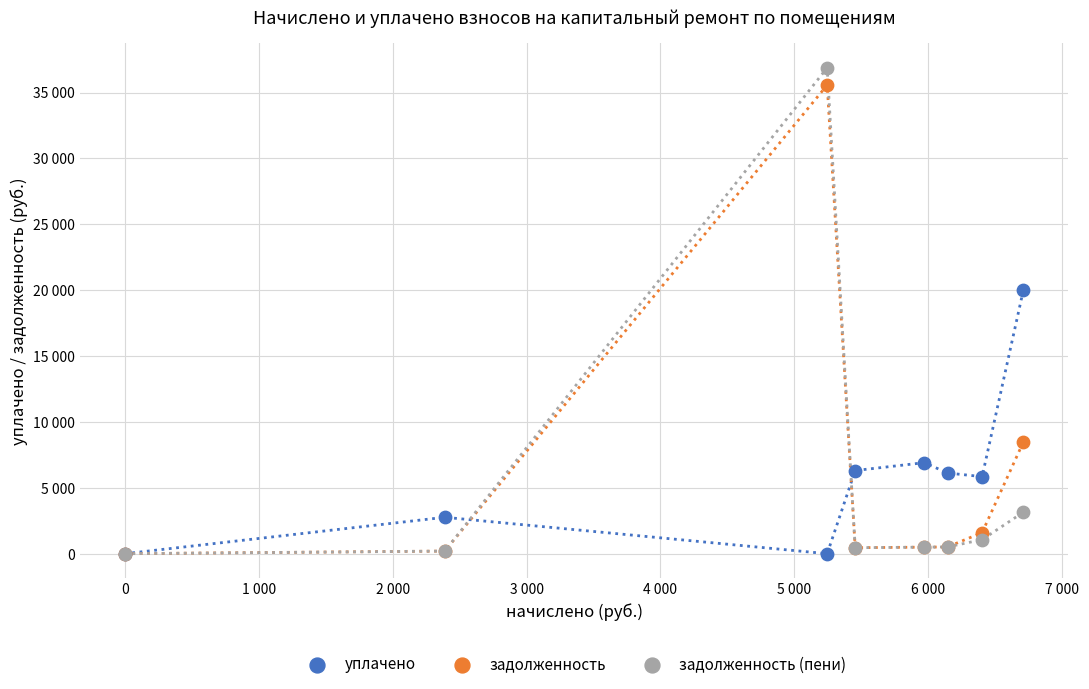

Which series contains the highest Y value?

задолженность (пени)